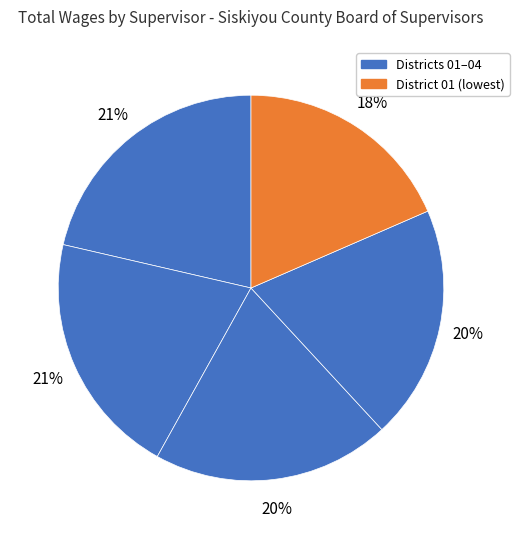

Count the number of slices in the pie.

5